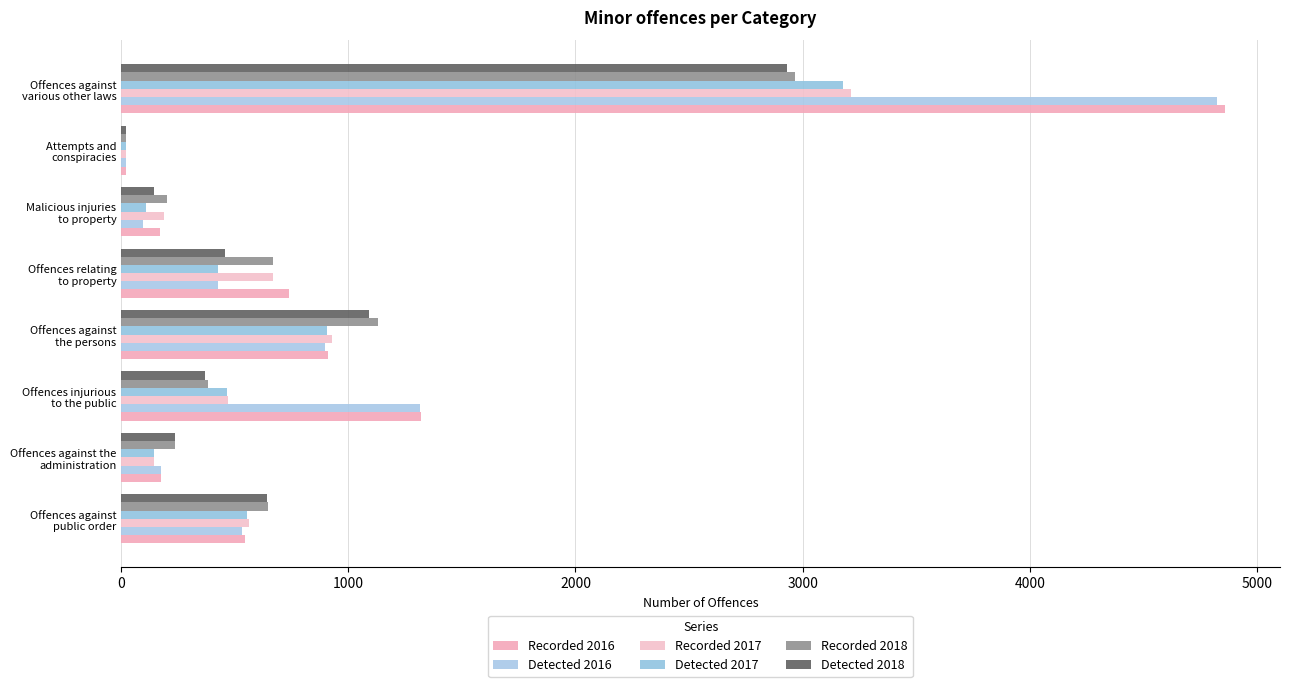

What is the minimum value for Recorded 2016?

19